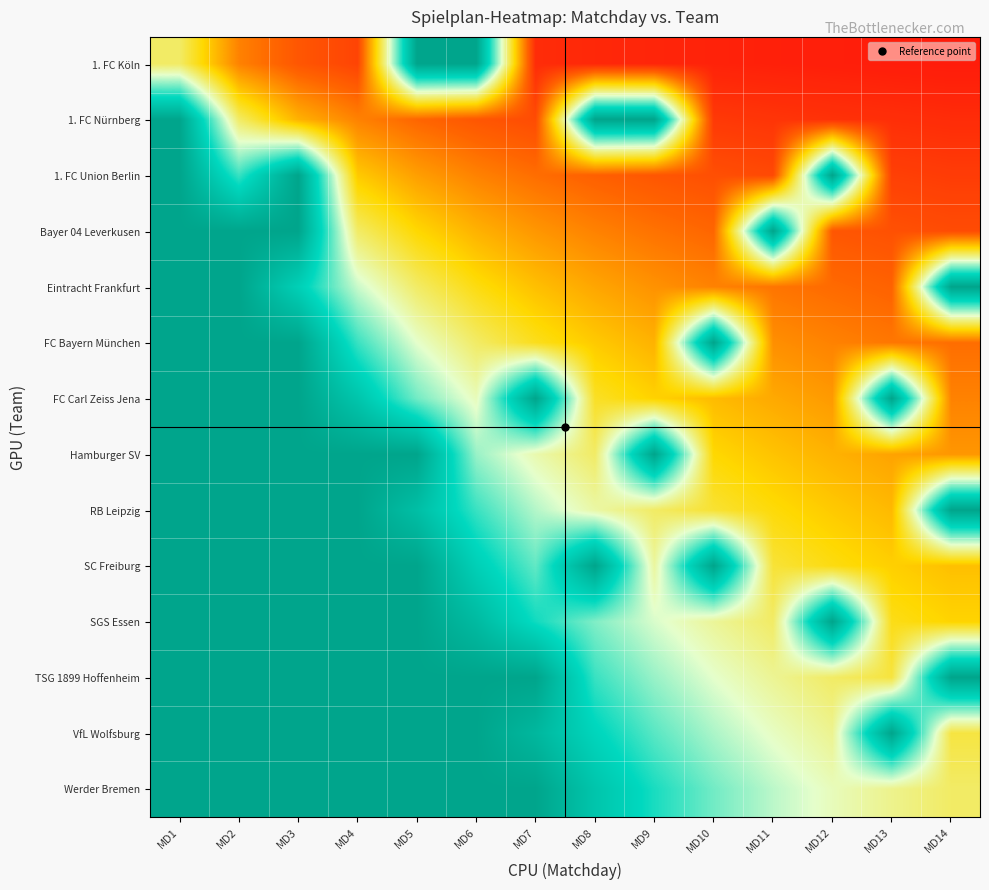

Which has a higher value, MD14 or MD9?

MD9